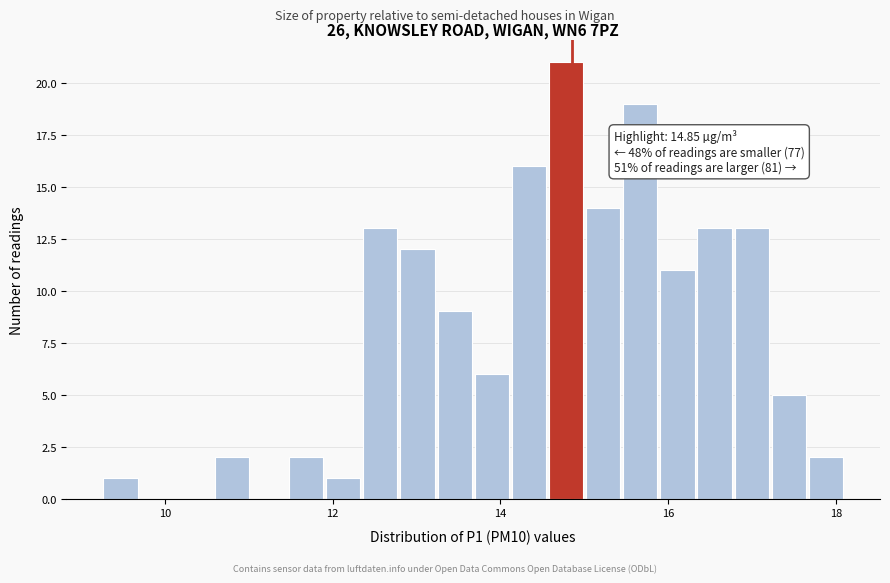

Read against the x-axis, roughly where is the centre of the tallest bar?

14.8